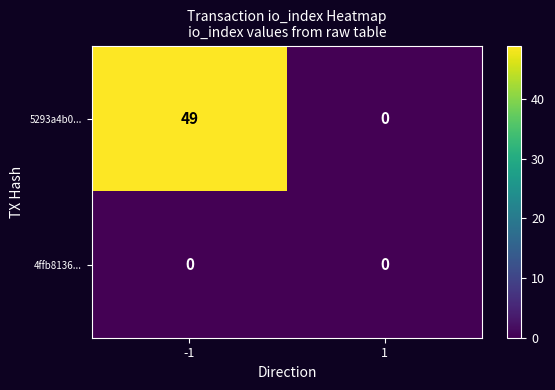

What is the difference between the maximum and minimum values in the 5293a4b0... series?

49